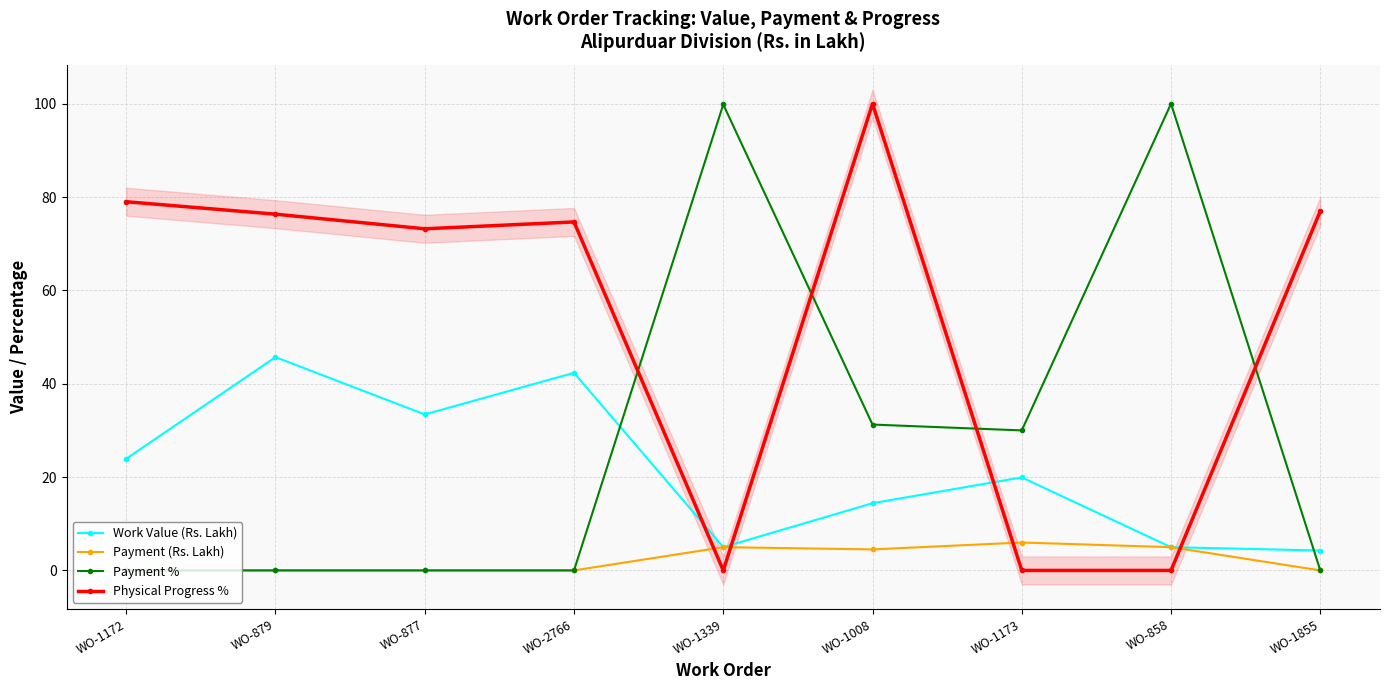

What is the label of the 7th point from the left?

WO-1173